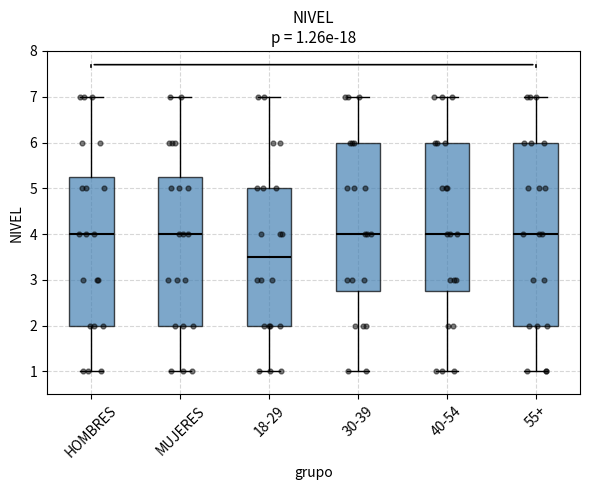

Comparing the boxes themselves (not the whiskers), which one is the tallest?

55+